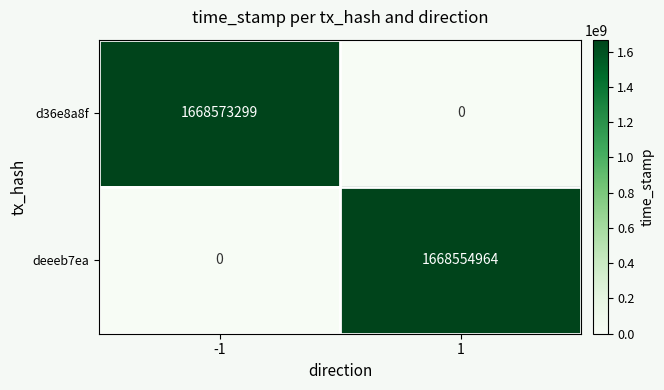

True or false: d36e8a8f has a value of 492067870 at -1.

False